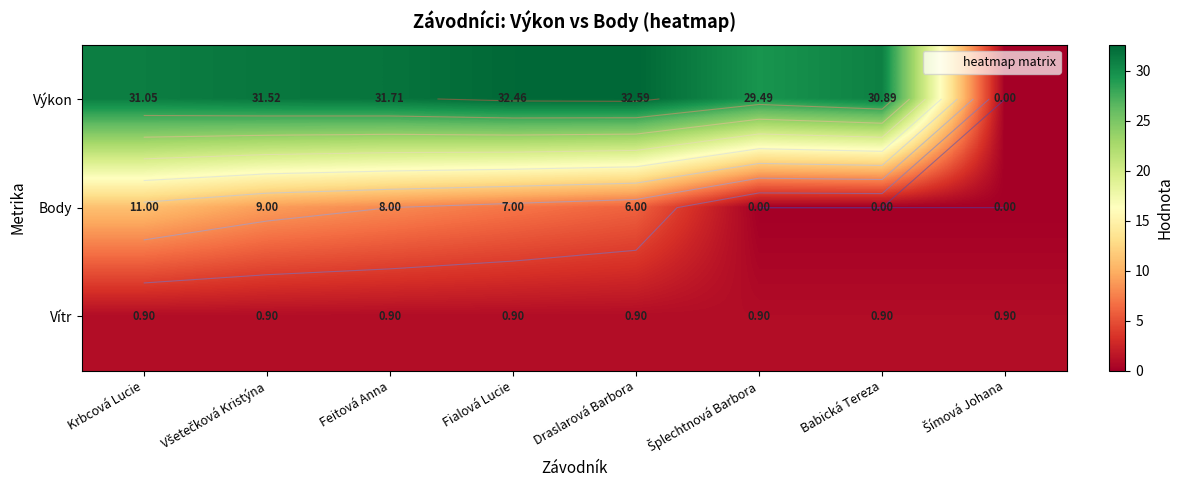

What is the difference between the highest and lowest values at Draslarová Barbora?

31.7